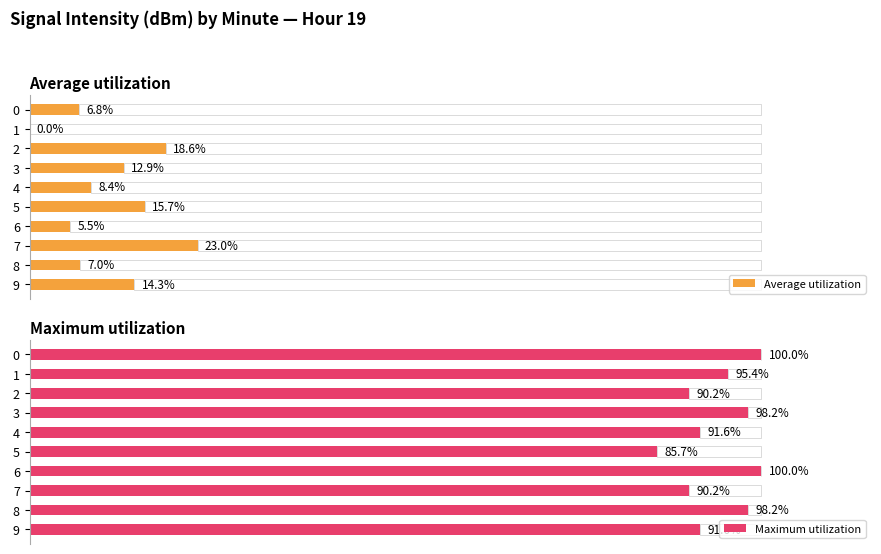

What is the total value across all series at 9?

105.9